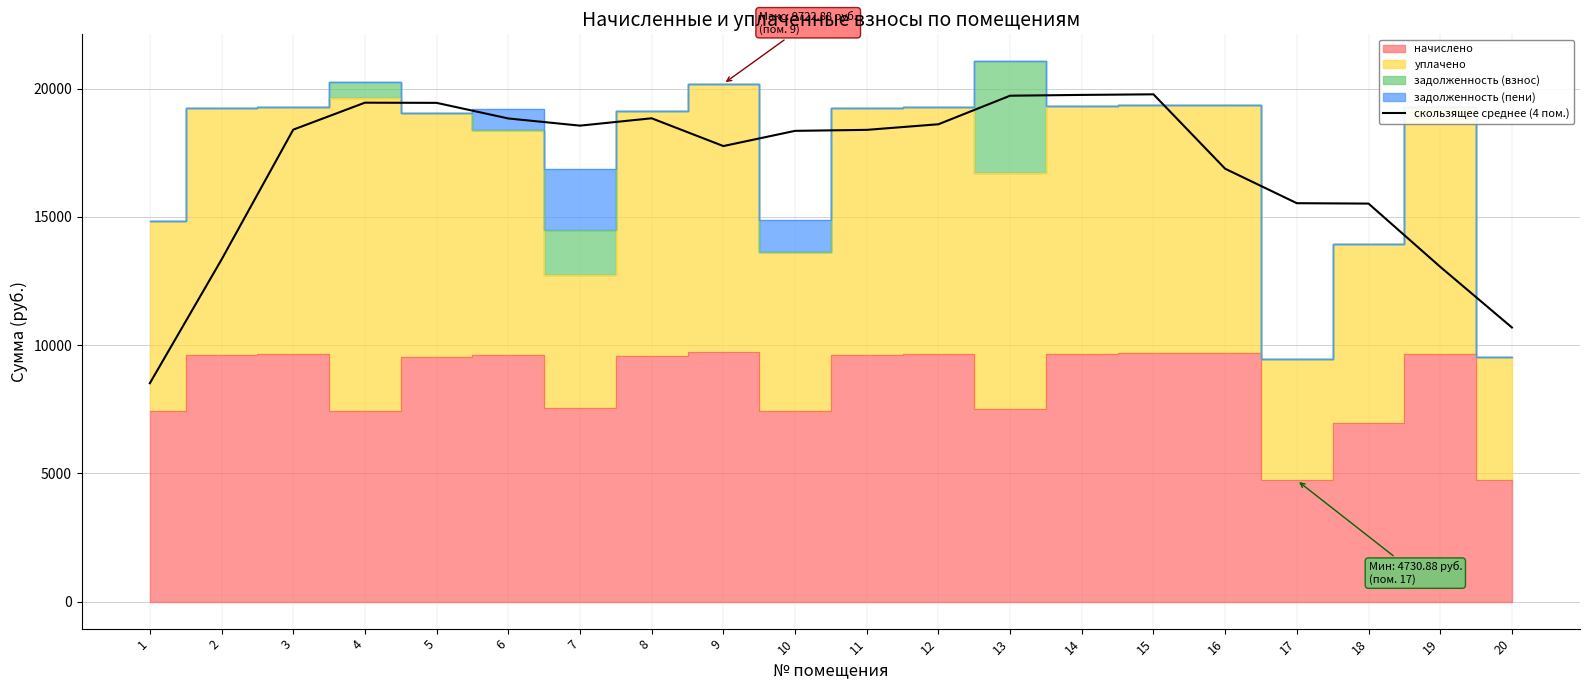

What is the highest value of the скользящее среднее (4 пом.) series?

19782.2